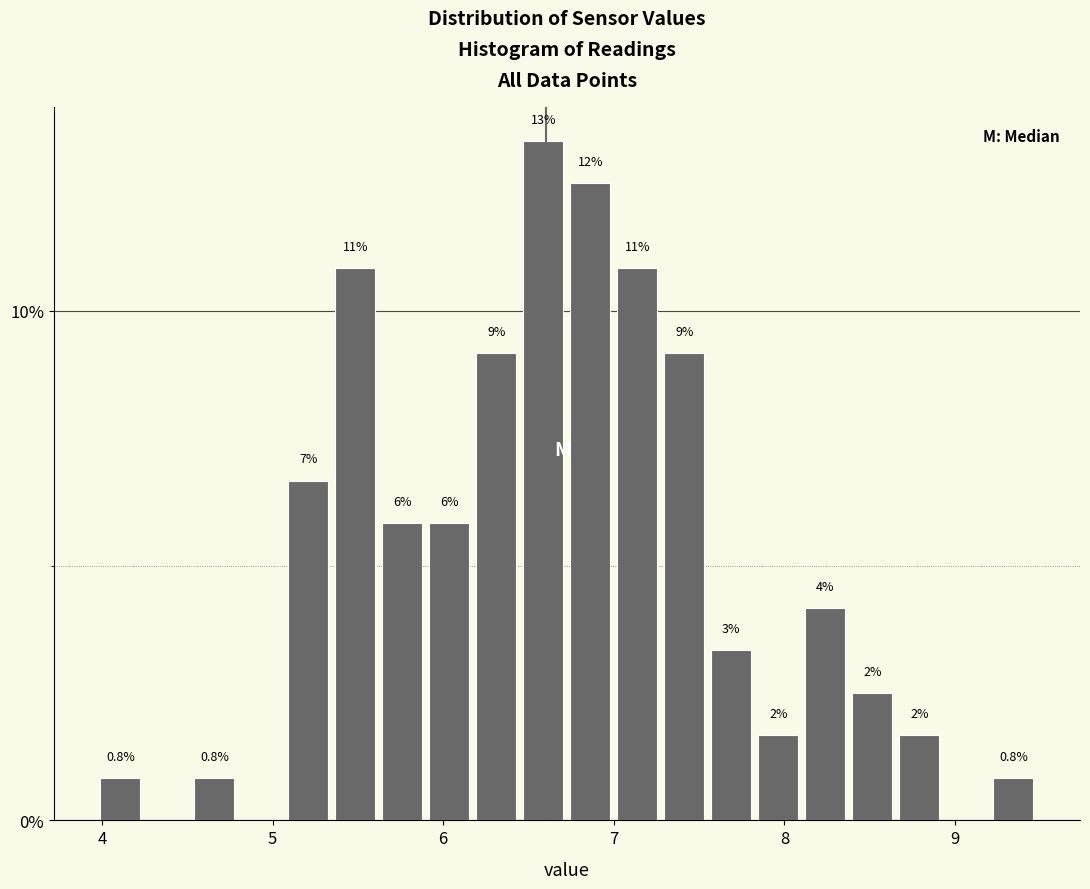

Read against the x-axis, roughly where is the centre of the tallest bar?

6.6